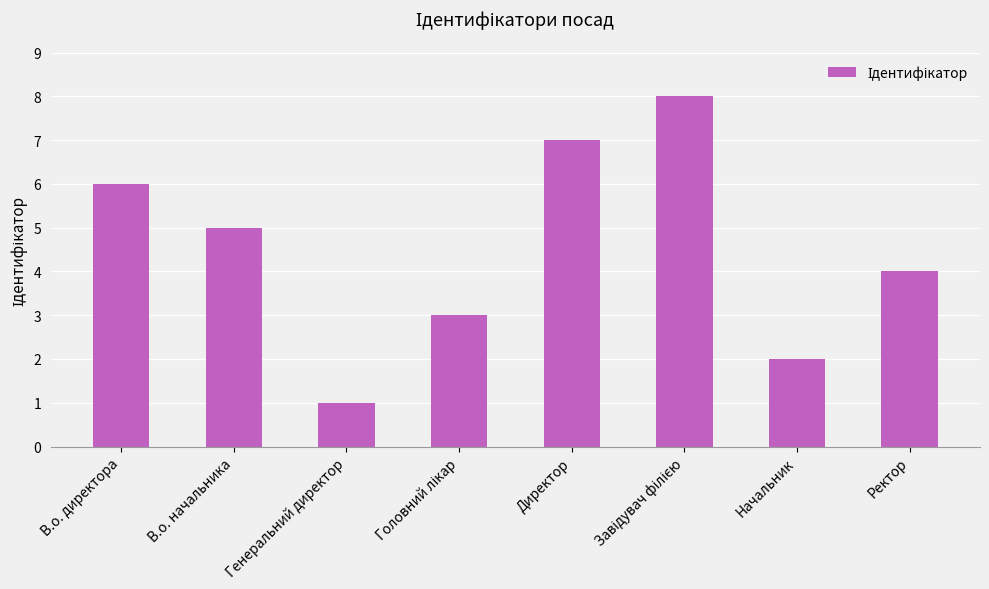

How many bars are there in total?

8